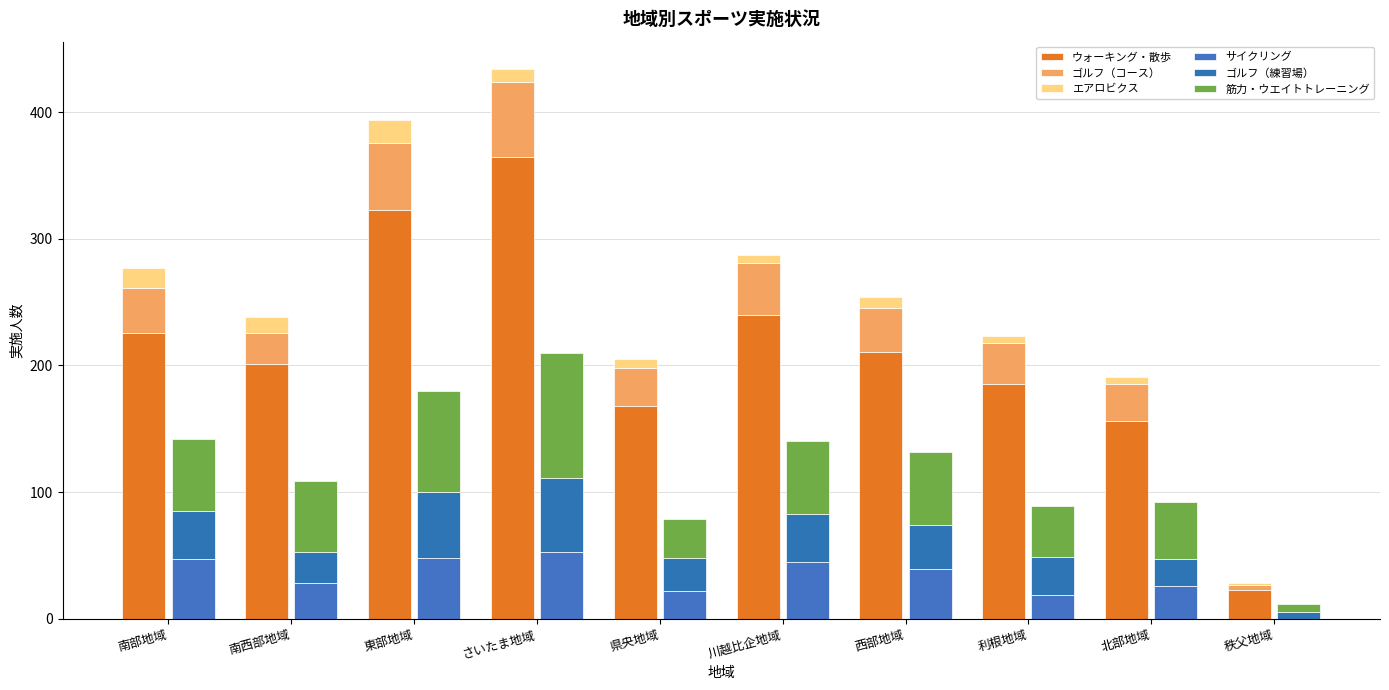

Are the bars grouped side by side (vs. stacked)?

Yes